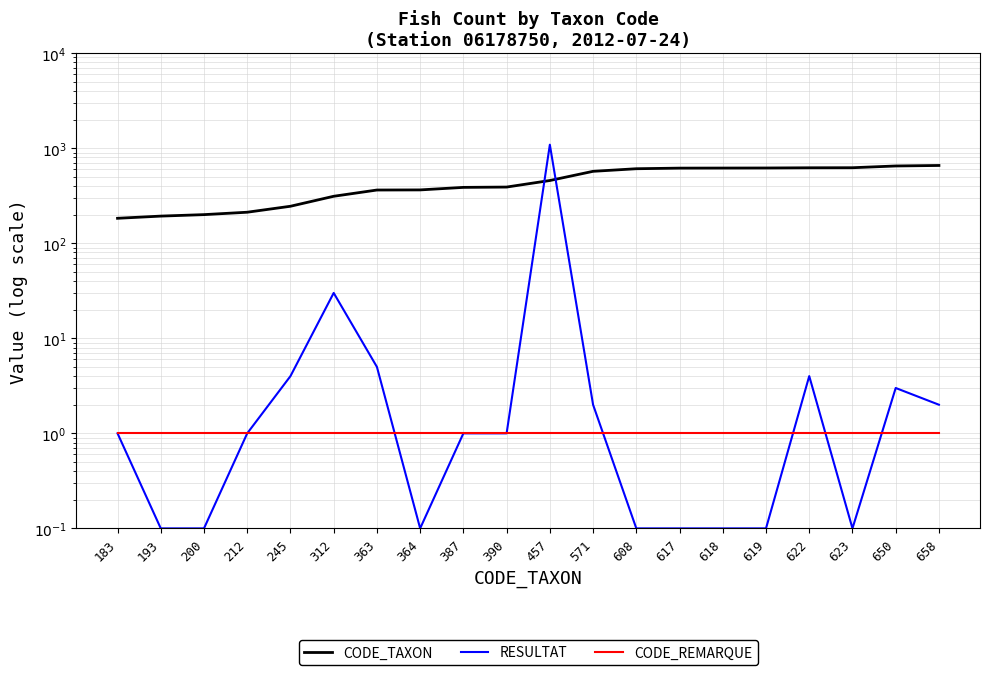

At which label does RESULTAT first exceed 1?

245